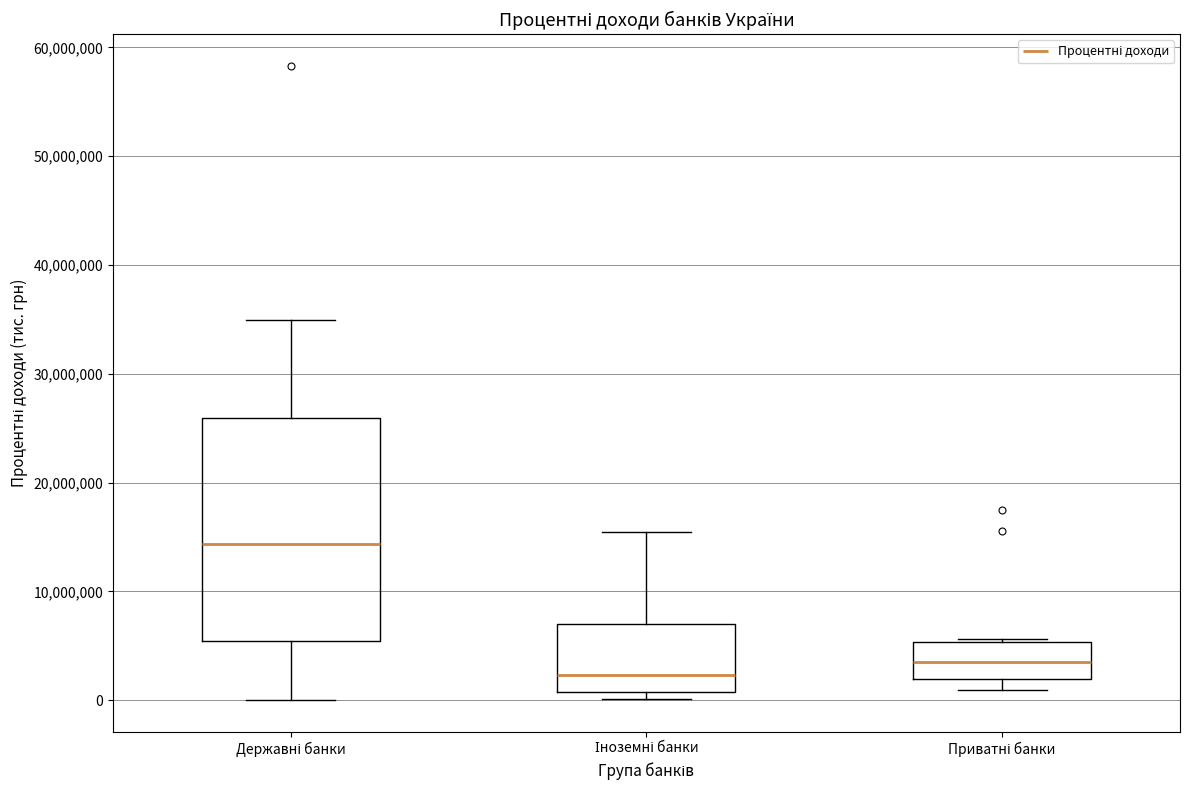

Comparing the boxes themselves (not the whiskers), which one is the tallest?

Державні банки